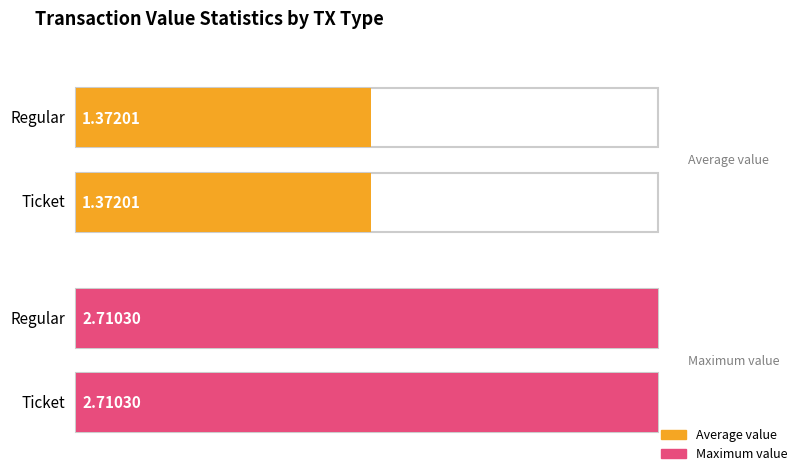

The value of Regular at io_1 is 2.7. True or false?

True